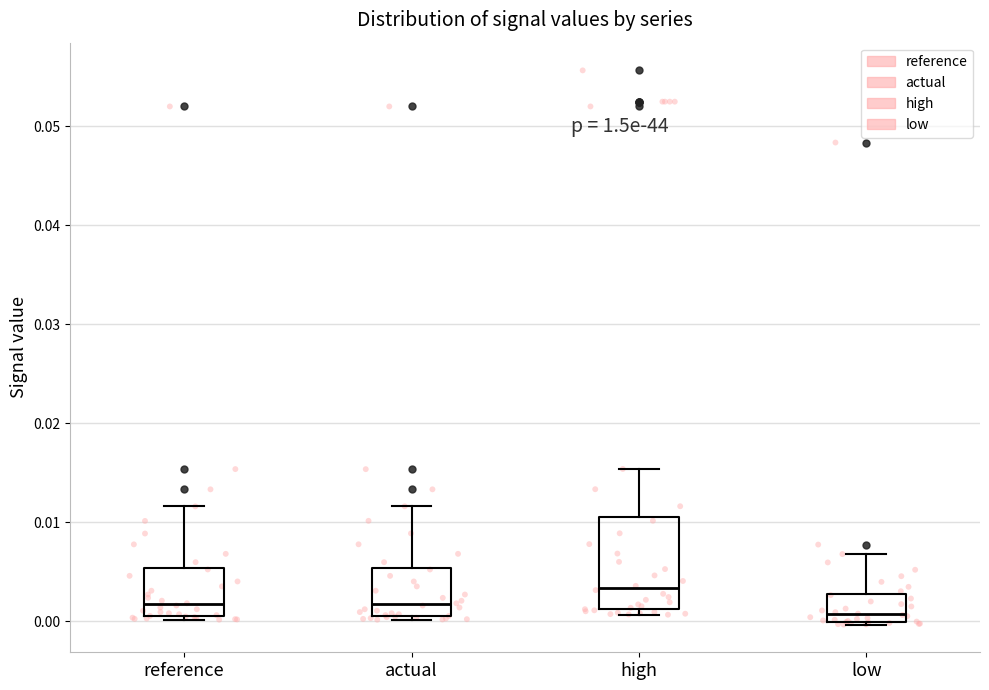

Where does the median line of the box for reference sit on the y-axis? The values are not printed on the chart, so give them approximately, as read against the axis.

0.002